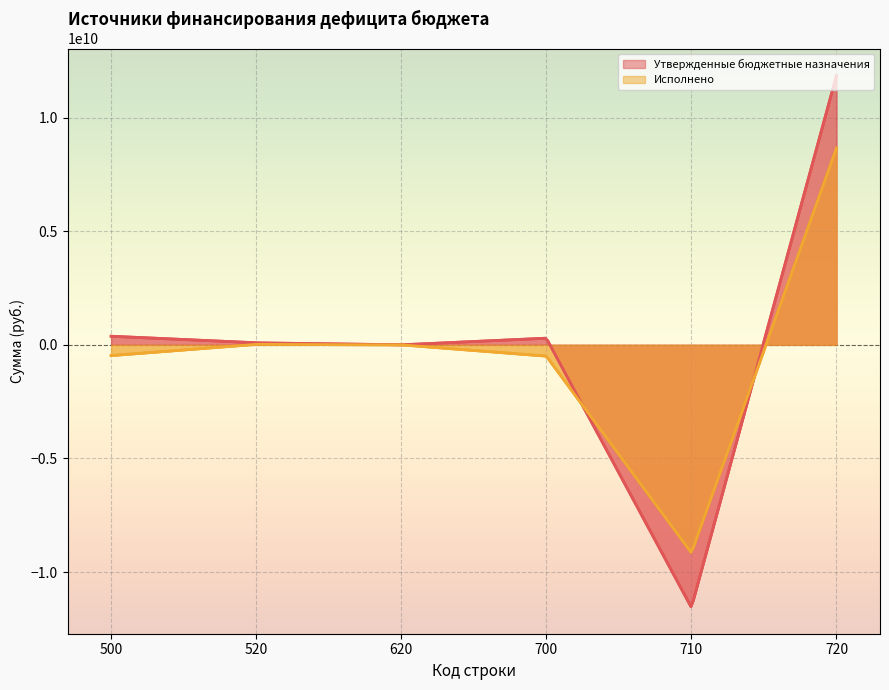

What is the minimum value for Утвержденные бюджетные назначения?

-11555883548.0